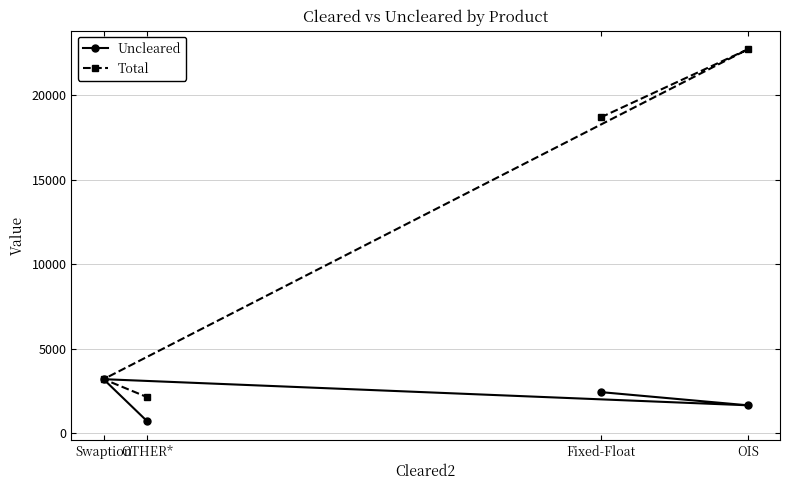

Is the value of Total at Swaption greater than the value of Uncleared at Fixed-Float?

Yes